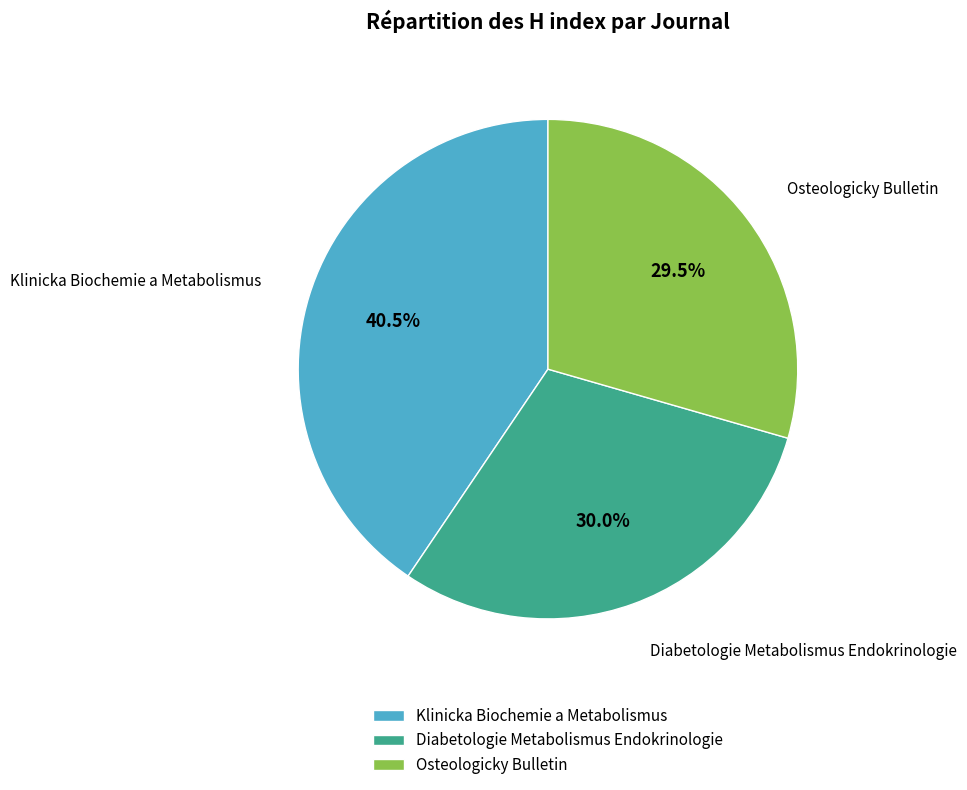

Is it true that Osteologicky Bulletin is 35% of the pie?

False